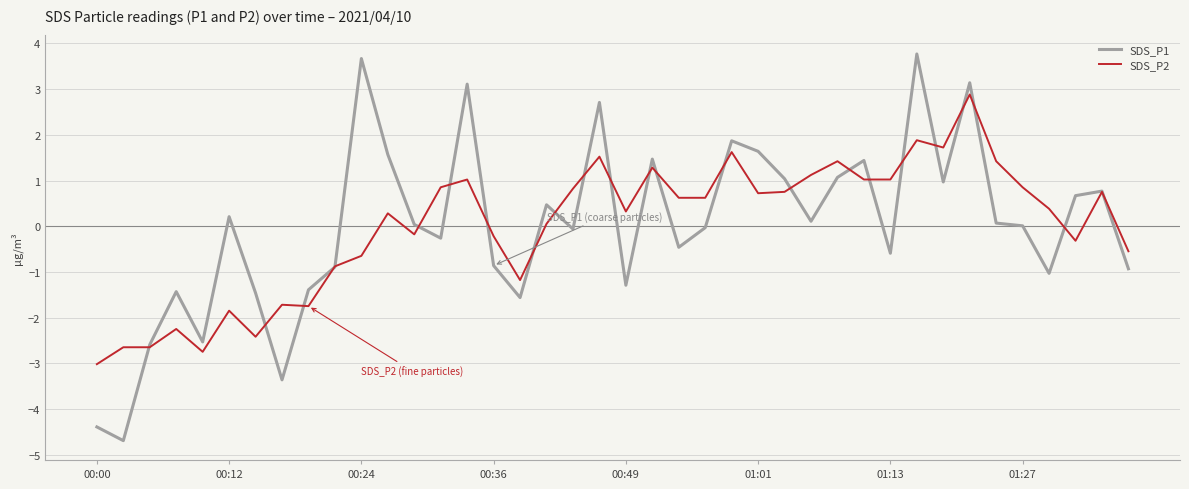

List the series in order of their peak value, highest first.

SDS_P1, SDS_P2